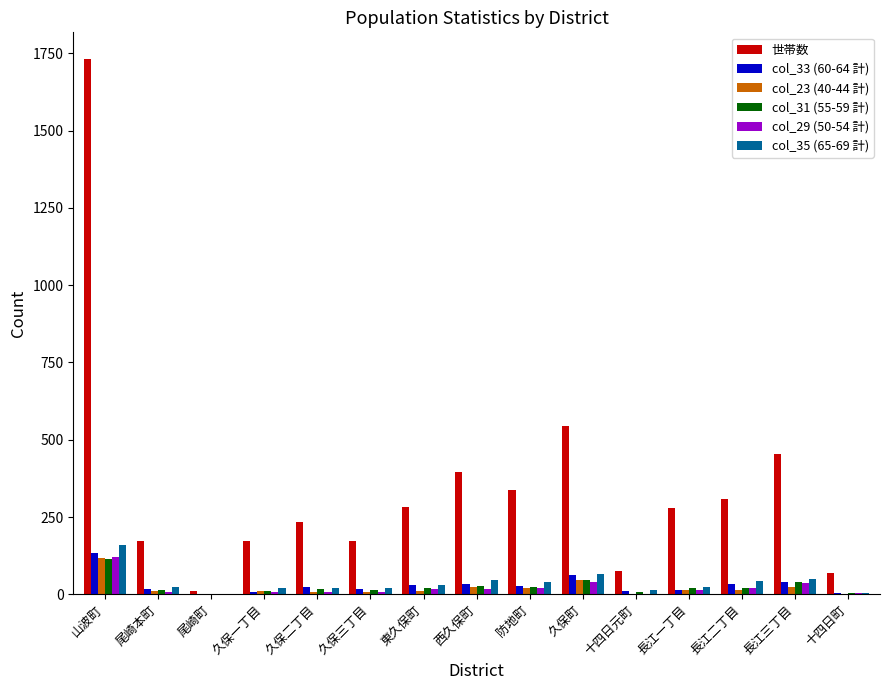

How many groups of bars are there?

15